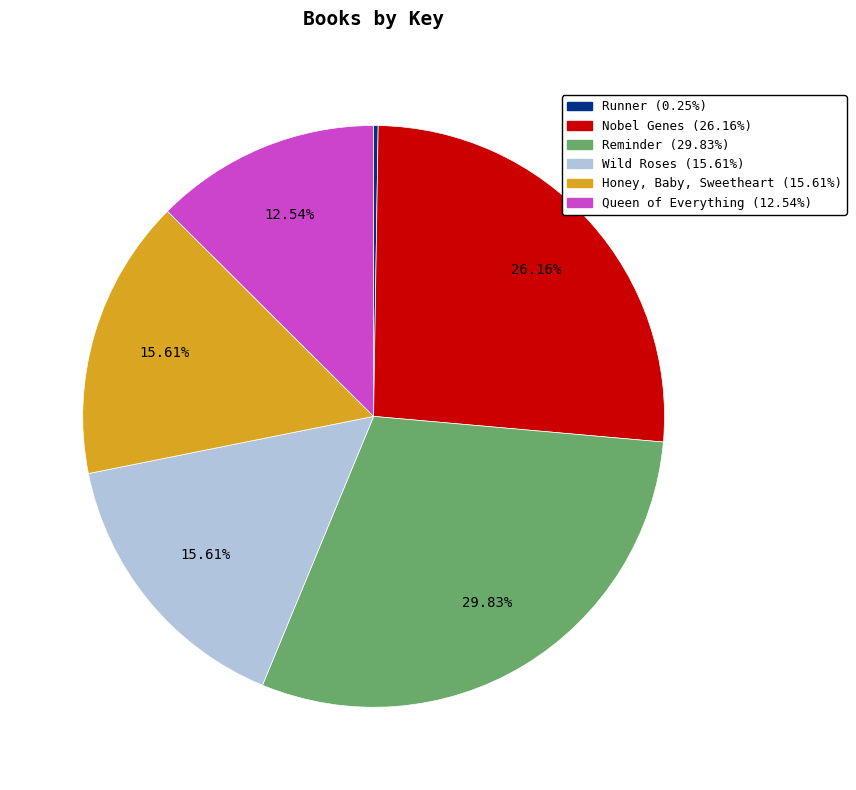

What is the ratio of the value at Nobel Genes to the value at Queen of Everything?

2.1